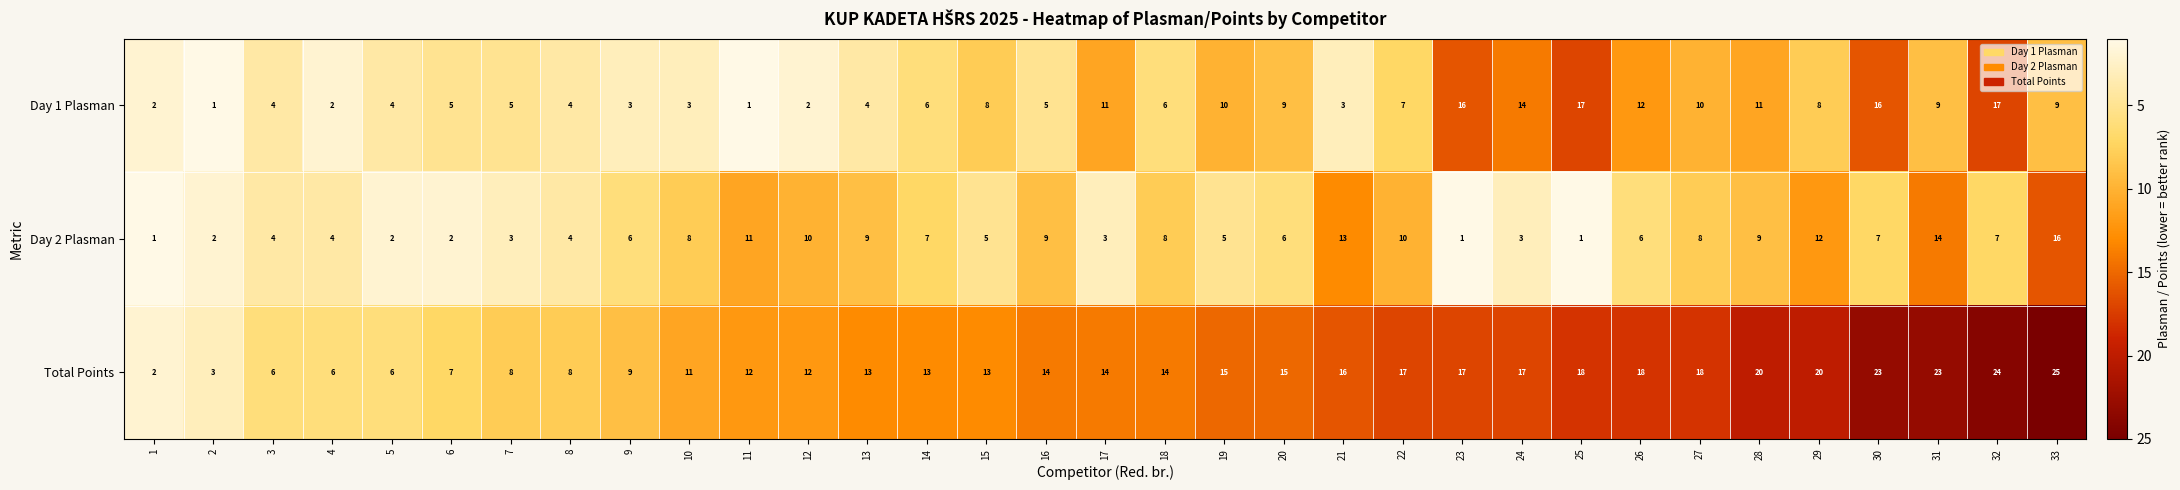

Between 17 and 27, which series saw the biggest shift?

Day 2 Plasman